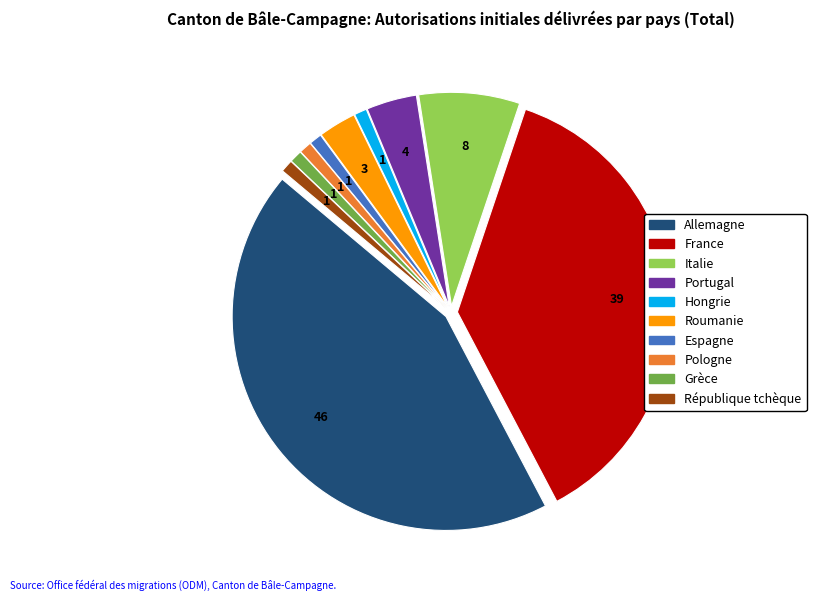

Does any single category account for the majority?

No